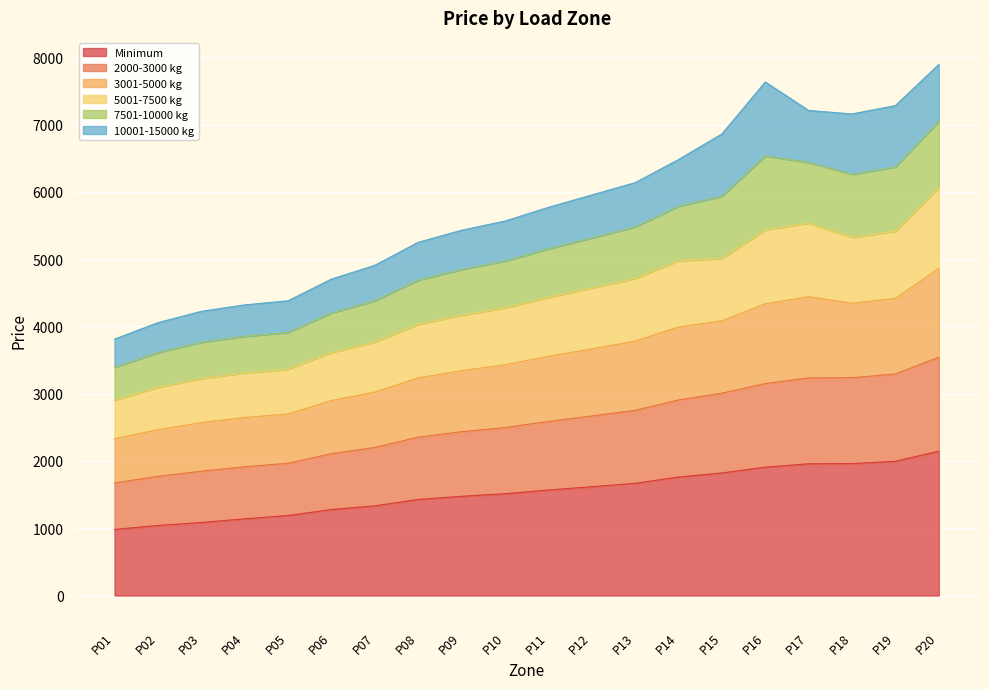

What is the total value across all series at P13?

6136.5